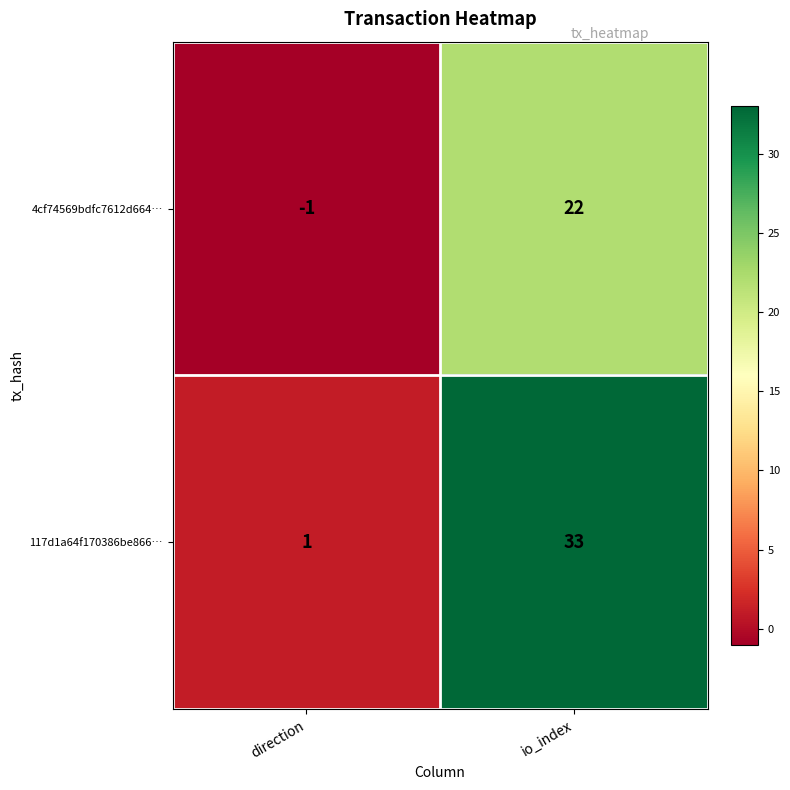

Reading left to right, list all the values displayed in this chart.

4cf74569bdfc7612d664…: direction=-1	io_index=22
117d1a64f170386be866…: direction=1	io_index=33